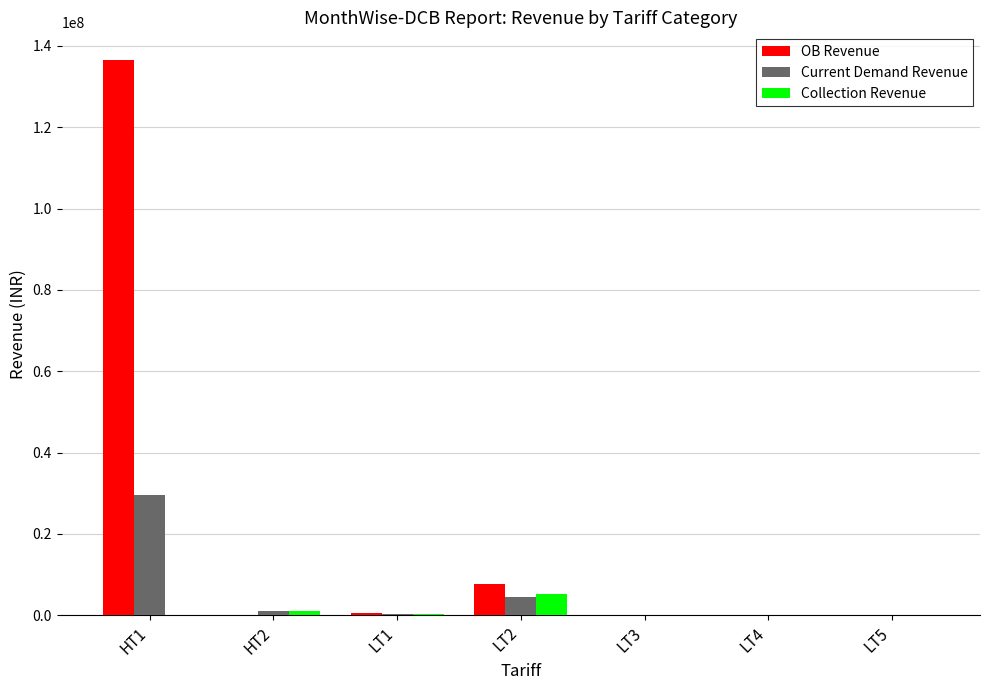

At which category is the sum across all series the highest?

HT1